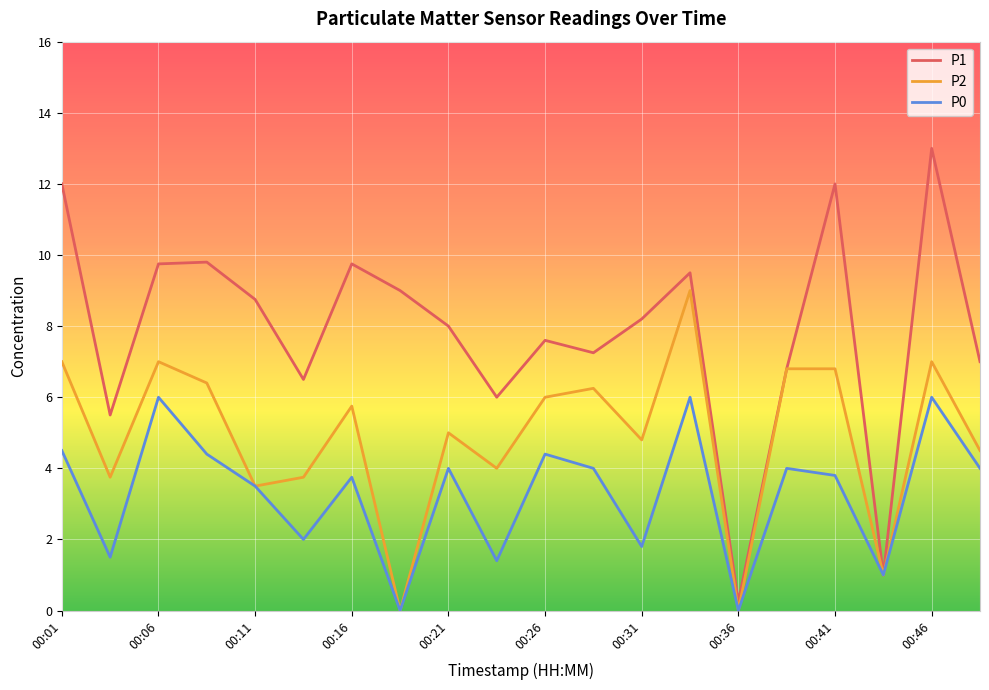

Which series has the largest total across all categories?

P1